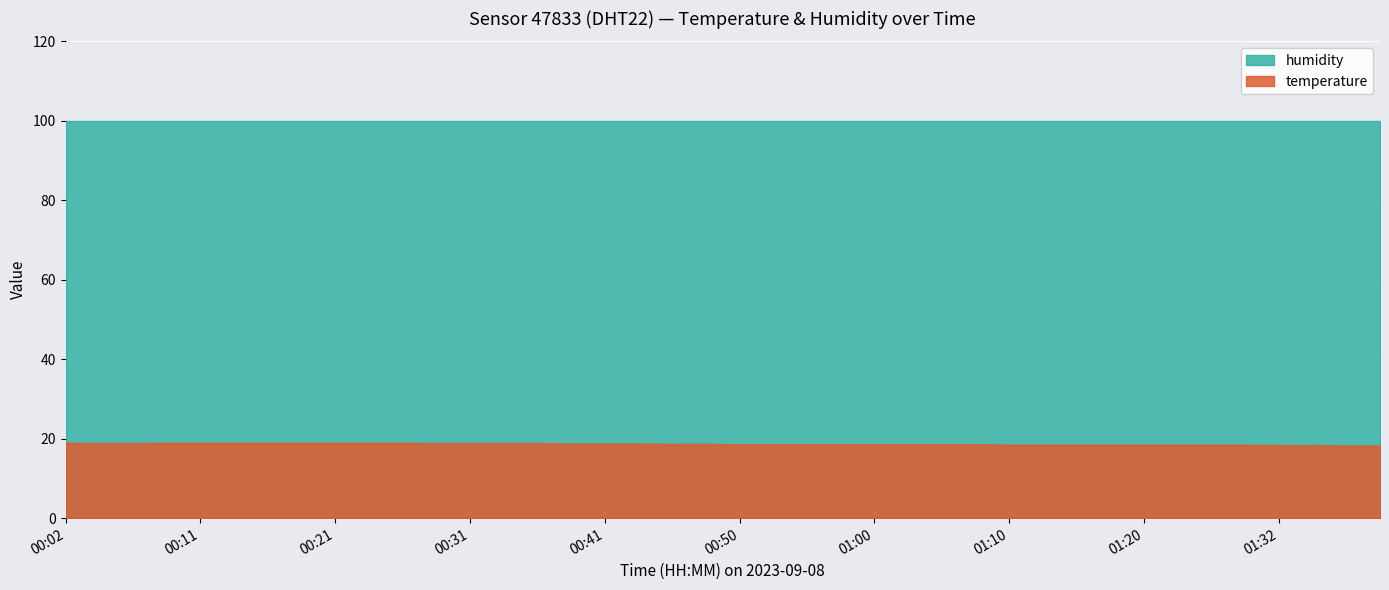

At how many categories does at least one series exceed 43?

40